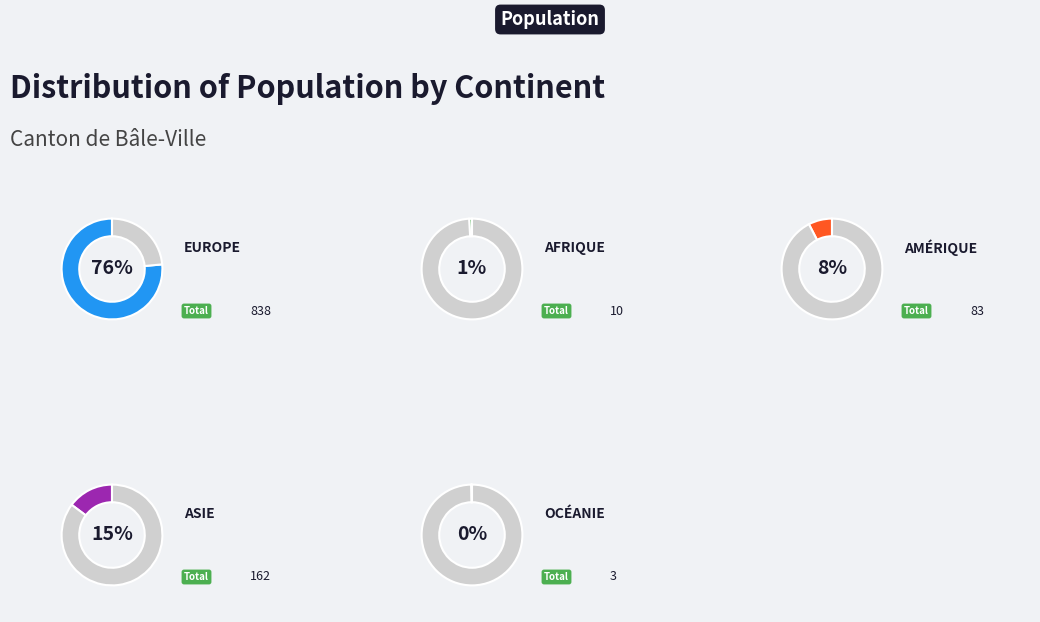

What is the change in value from Afrique to Asie?

+152